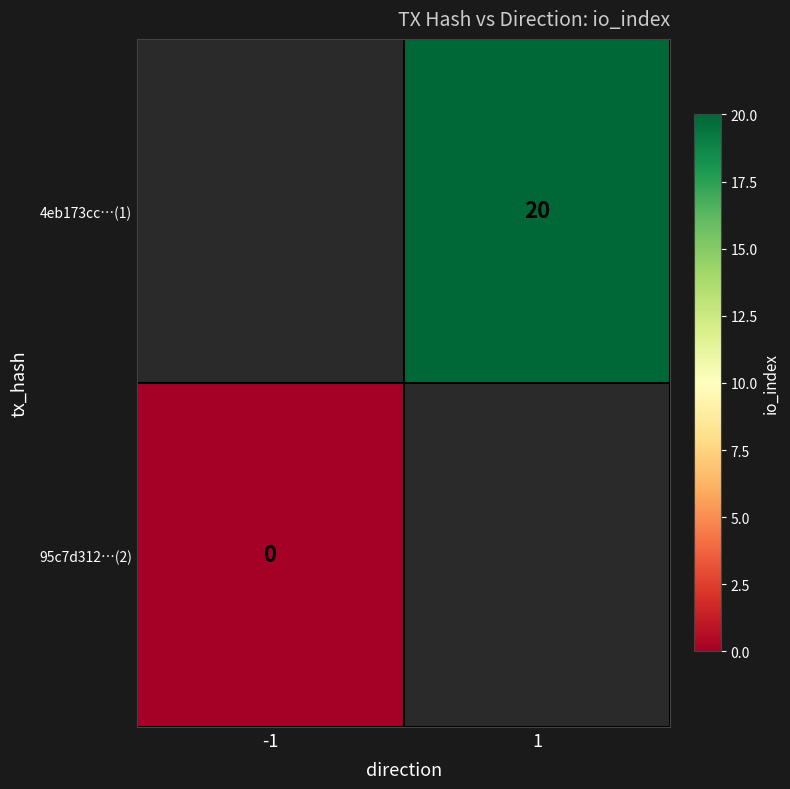

Rank the categories by 95c7d312…(2) value from highest to lowest.

-1, 1